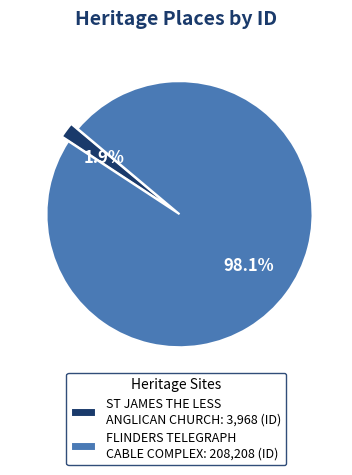

Between ST JAMES THE LESS ANGLICAN CHURCH: 3,968 (ID) and FLINDERS TELEGRAPH CABLE COMPLEX: 208,208 (ID), which is larger?

FLINDERS TELEGRAPH CABLE COMPLEX: 208,208 (ID)